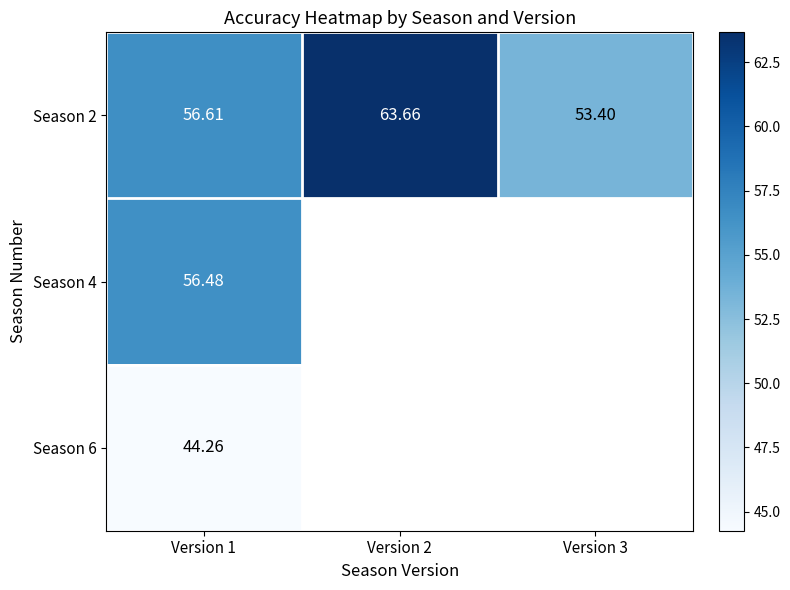

True or false: Season 6 has a value of 70.9 at Version 1.

False